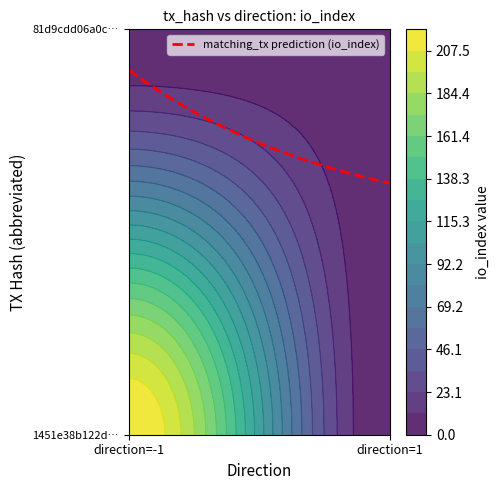

Is it true that 1451e38b122d8da025393c025cb9849a2f5453e equals 348 at 1?

False